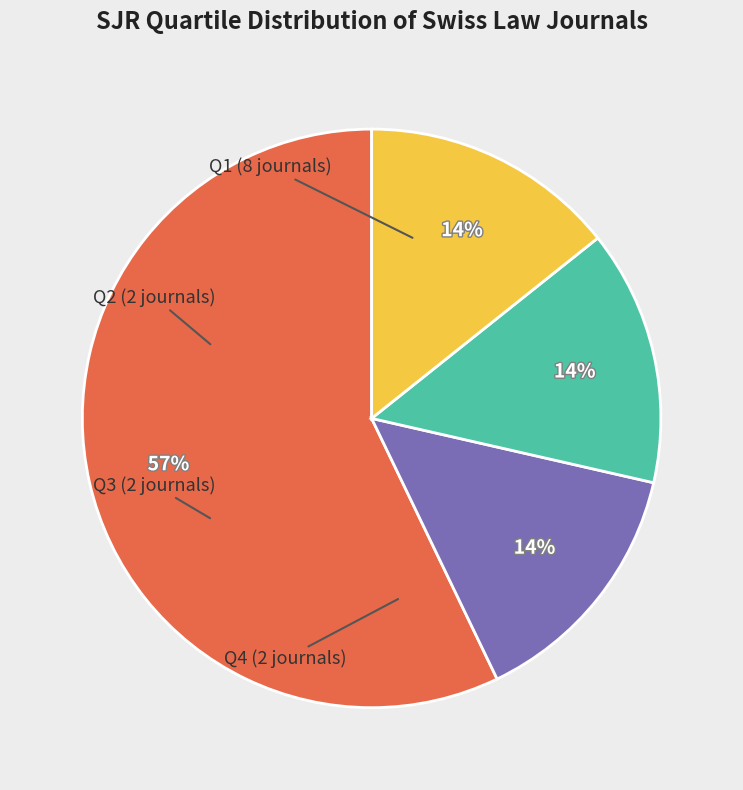

Is there any slice that represents more than half of the pie?

Yes